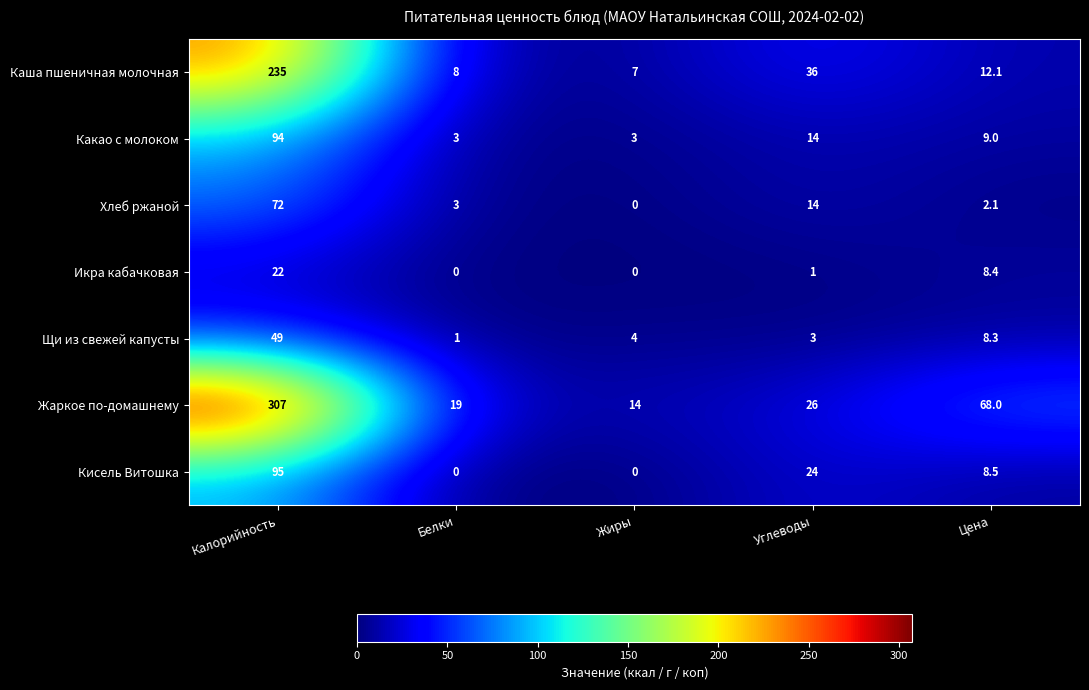

What is the difference between the second highest and second lowest values in the Щи из свежей капусты series?

5.3